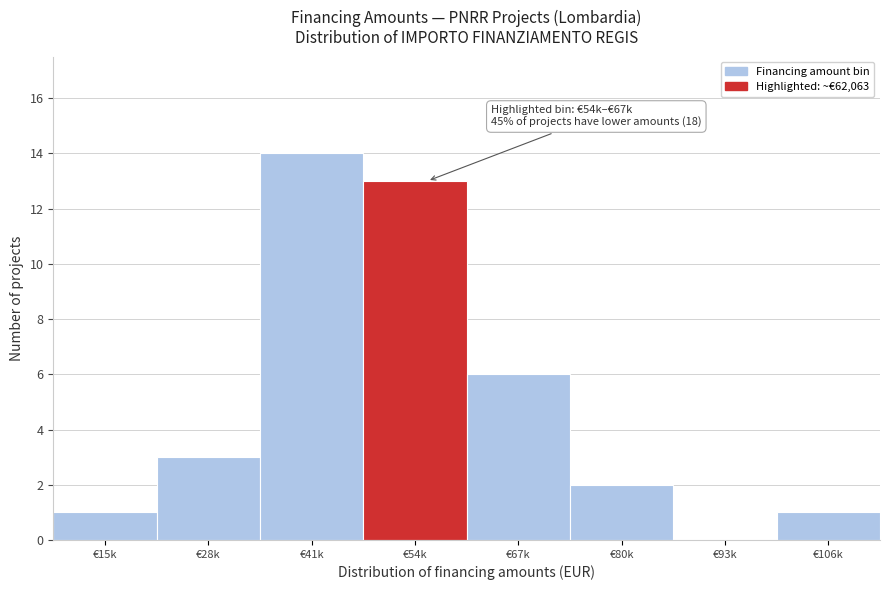

Reading right to left, what are all the values shown in this chart?

€106k=1	€93k=0	€80k=2	€67k=6	€54k=13	€41k=14	€28k=3	€15k=1